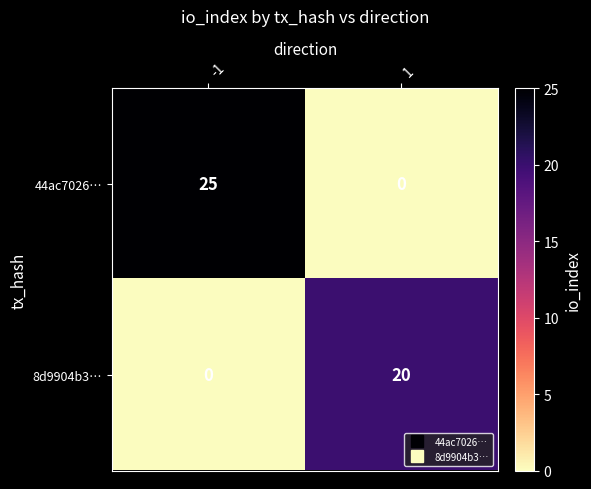

List the series in order of their overall mean, lowest first.

8d9904b3…, 44ac7026…